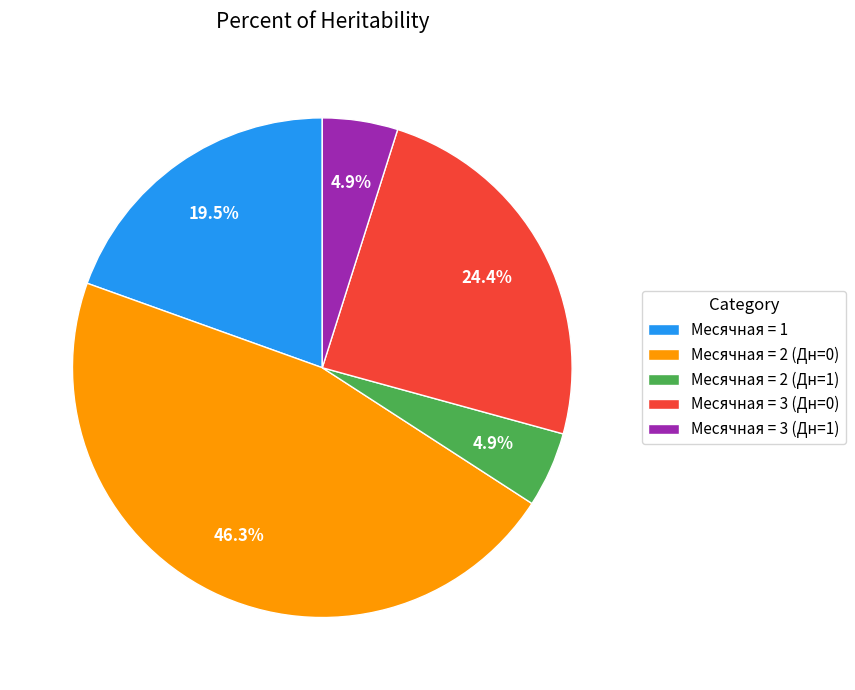

How many slices are in this pie chart?

5